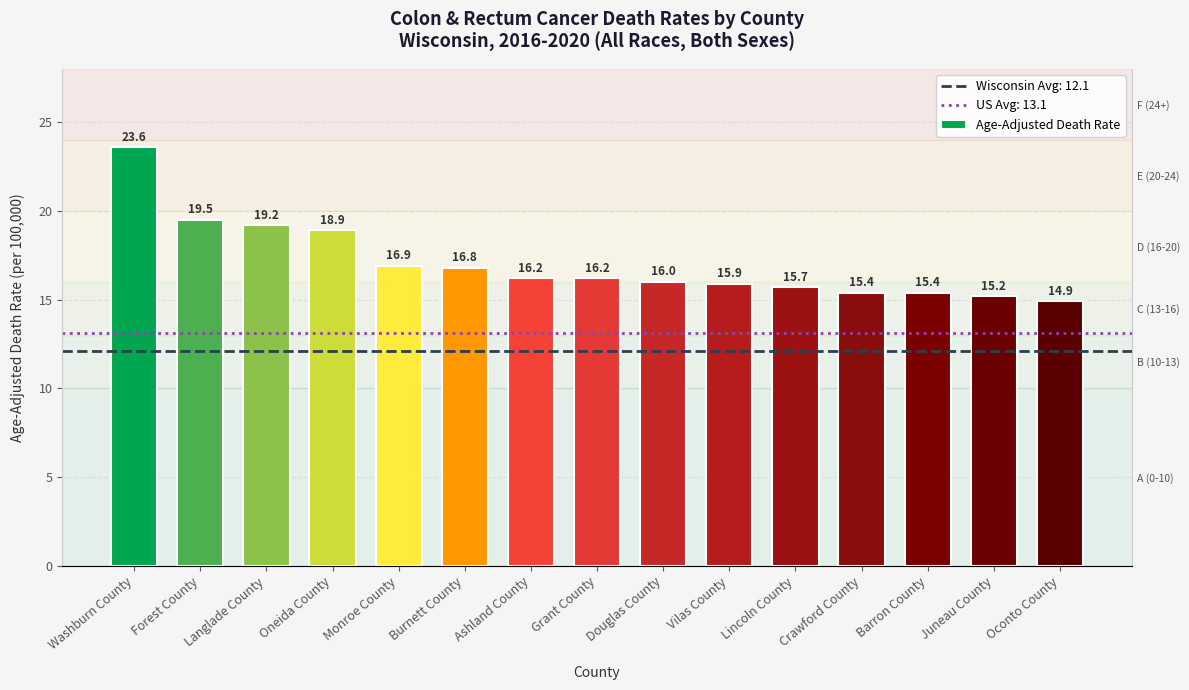

What is the sum of all values?

255.8